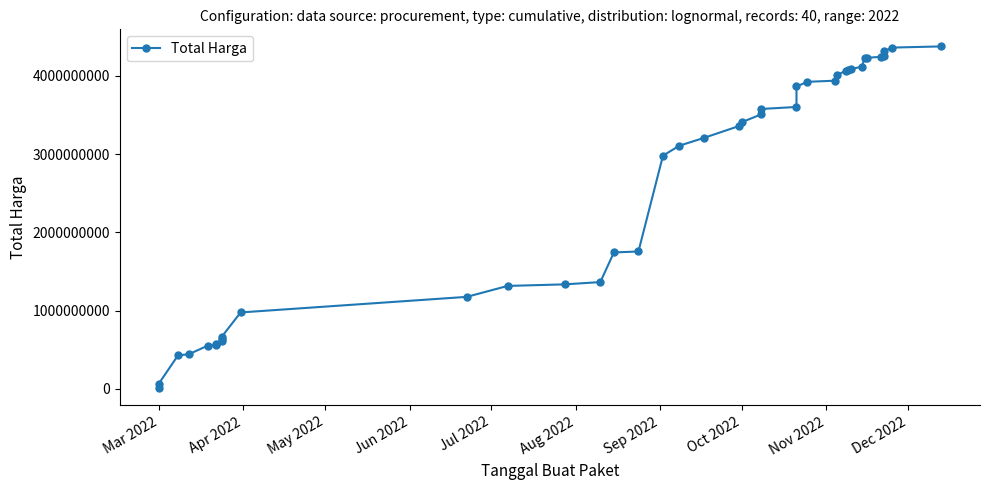

Is it true that the value at 36 is 6012384163?

False